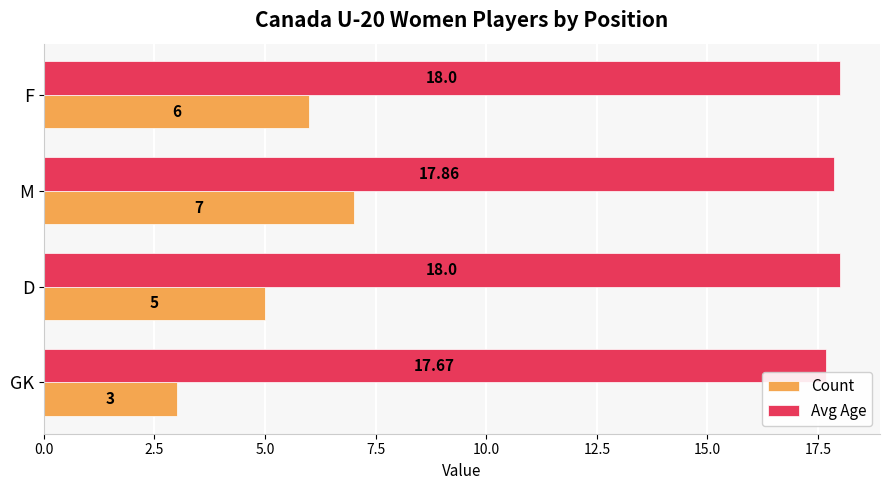

Which series changed the most between GK and D?

Count